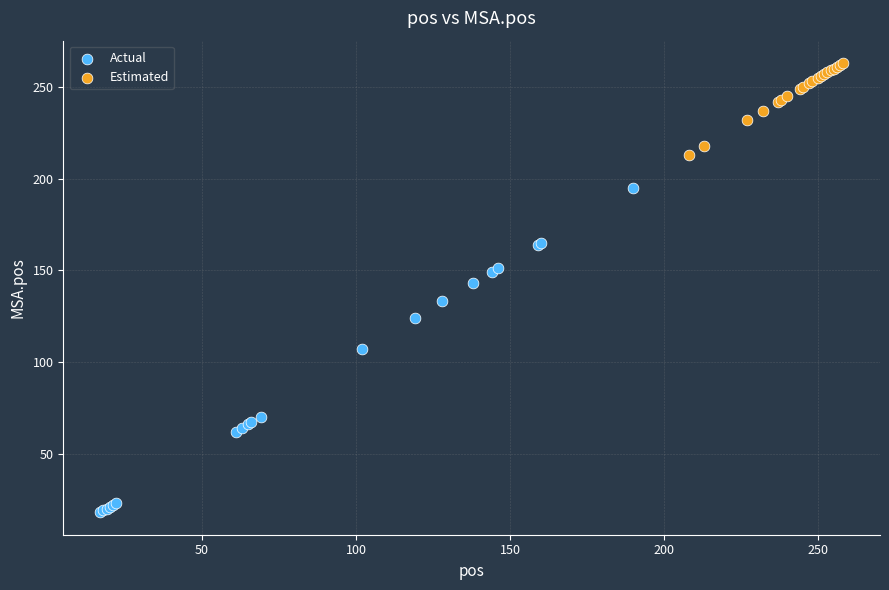

Which series has the largest Y range (max minus min)?

Actual